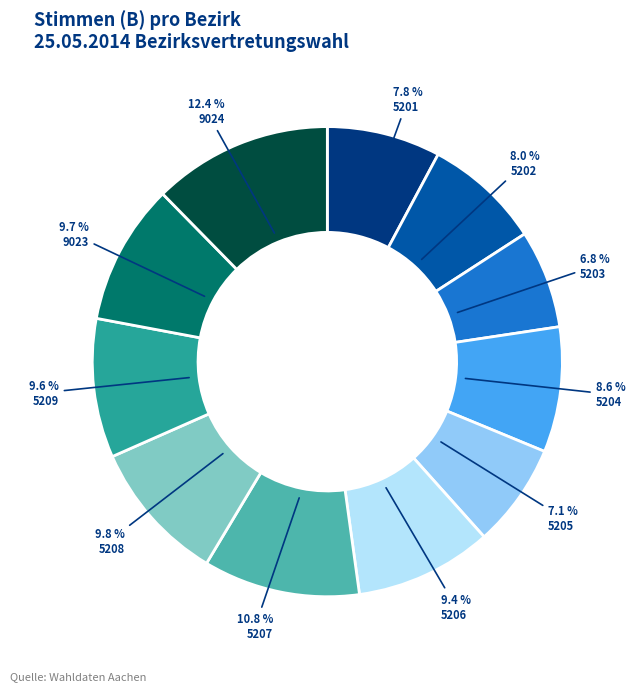

How many segments does this pie chart have?

11